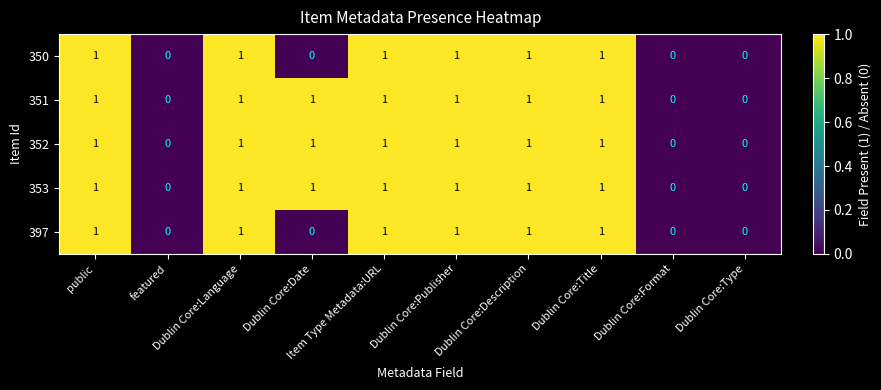

Count the 352 values in the range 0 to 1.

10